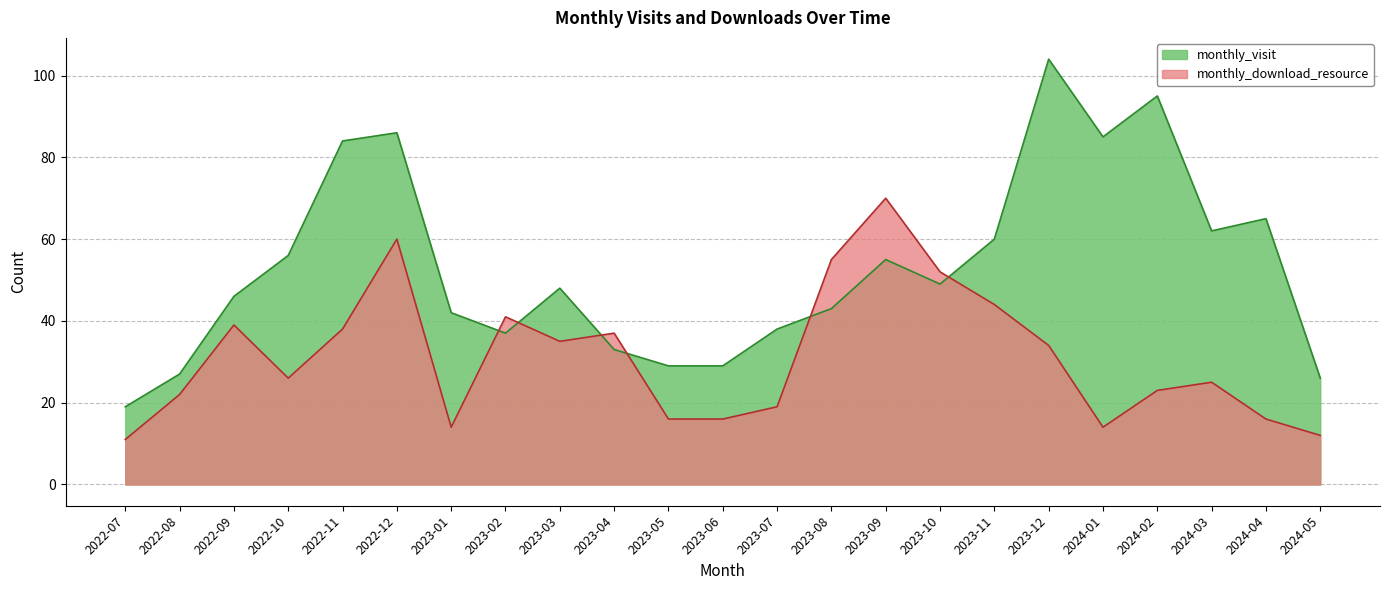

Reading right to left, extract all data points from this chart.

monthly_visit: 26	65	62	95	85	104	60	49	55	43	38	29	29	33	48	37	42	86	84	56	46	27	19
monthly_download_resource: 12	16	25	23	14	34	44	52	70	55	19	16	16	37	35	41	14	60	38	26	39	22	11